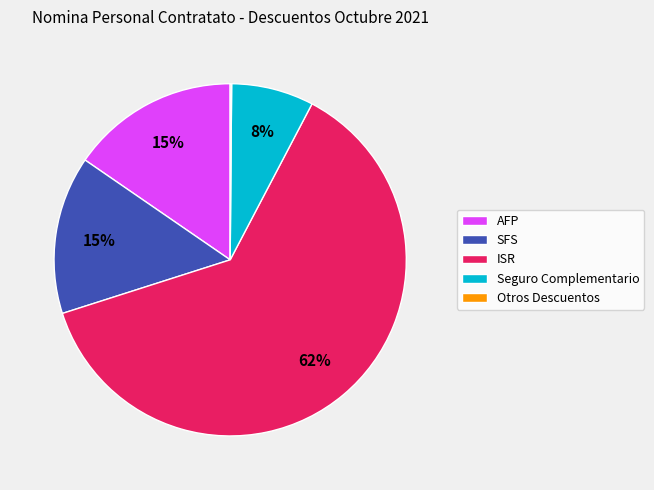

Approximately how many times larger is the value at SFS compared to Seguro Complementario?

1.9